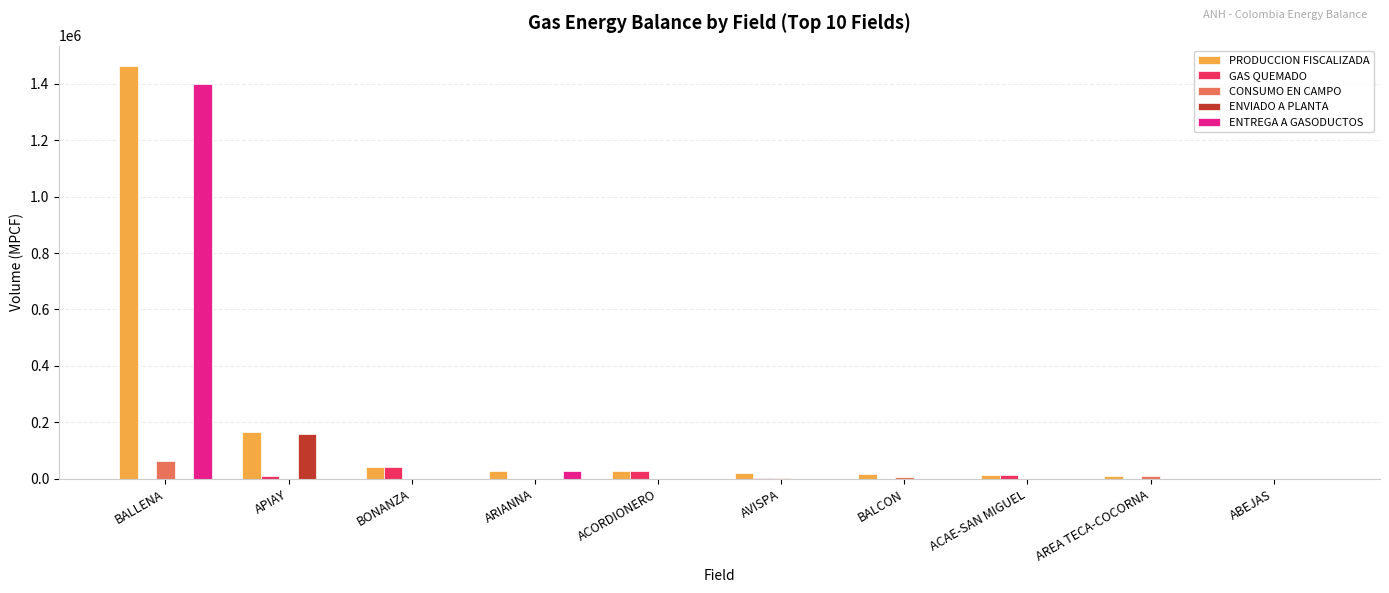

At which label does PRODUCCION FISCALIZADA first exceed 27470?

BALLENA